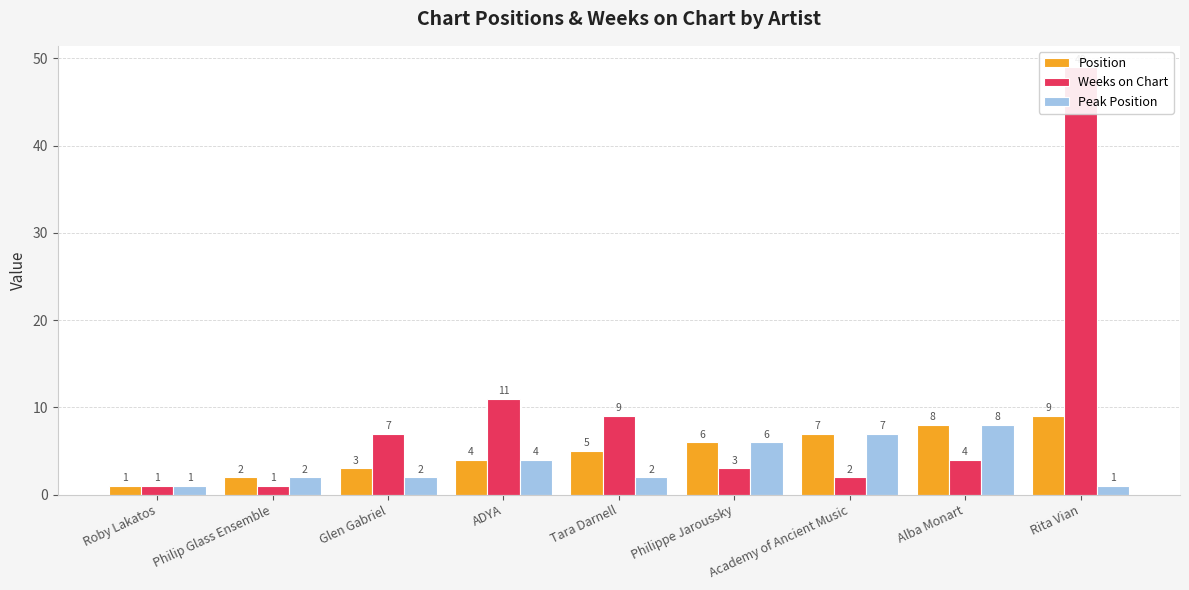

At which label does Weeks on Chart first exceed 4?

Glen Gabriel